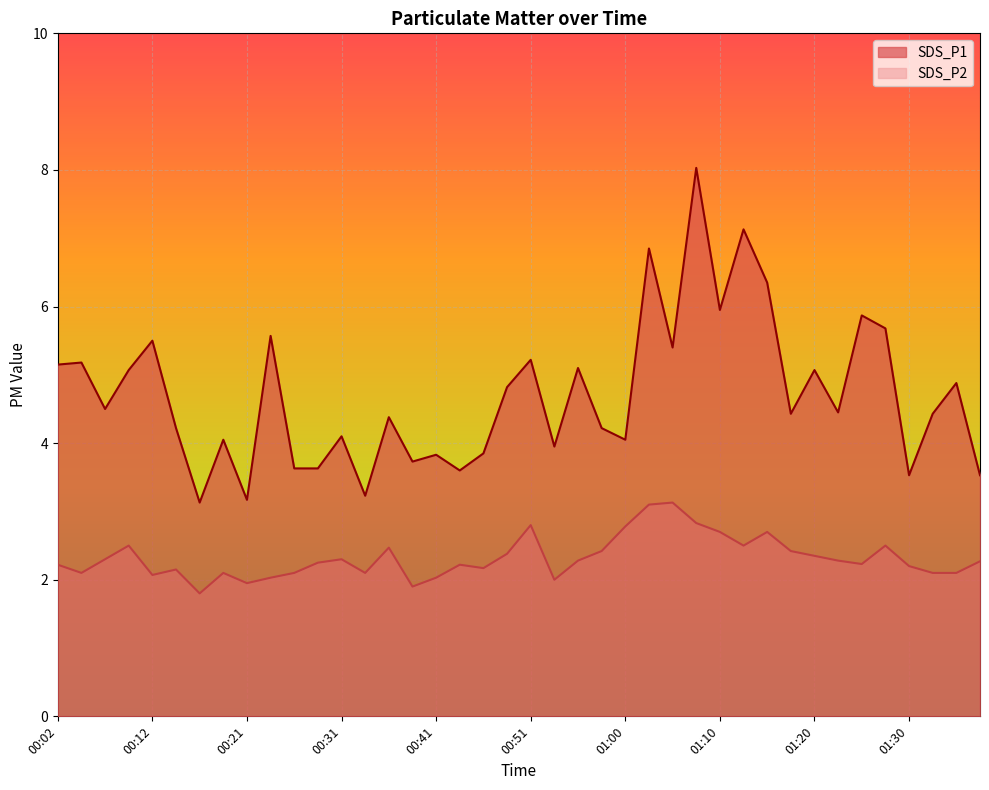

Rank the series by their maximum value, from highest to lowest.

SDS_P1, SDS_P2